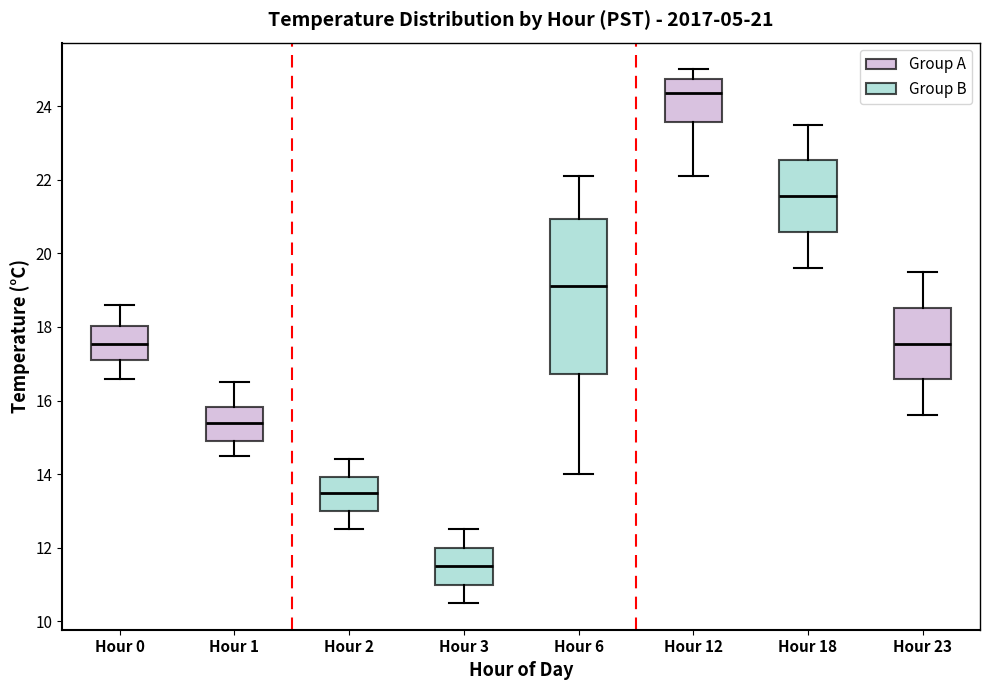

Which box's median line is the lowest?

Hour 3